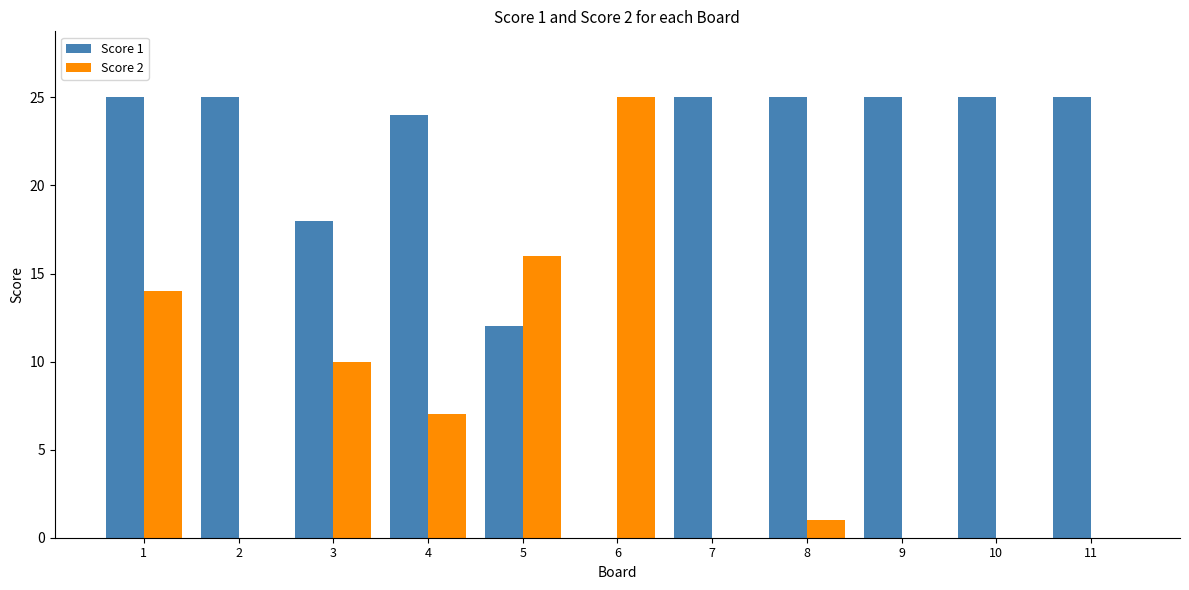

Which series changed the most between 1 and 8?

Score 2